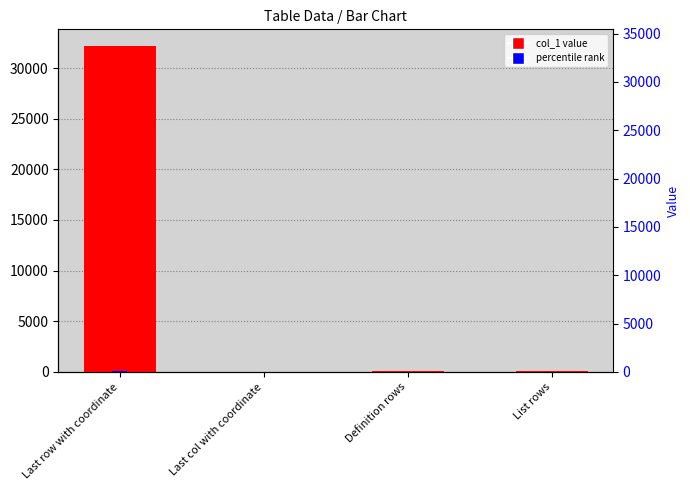

What is the average value of the percentile rank series?

25.1